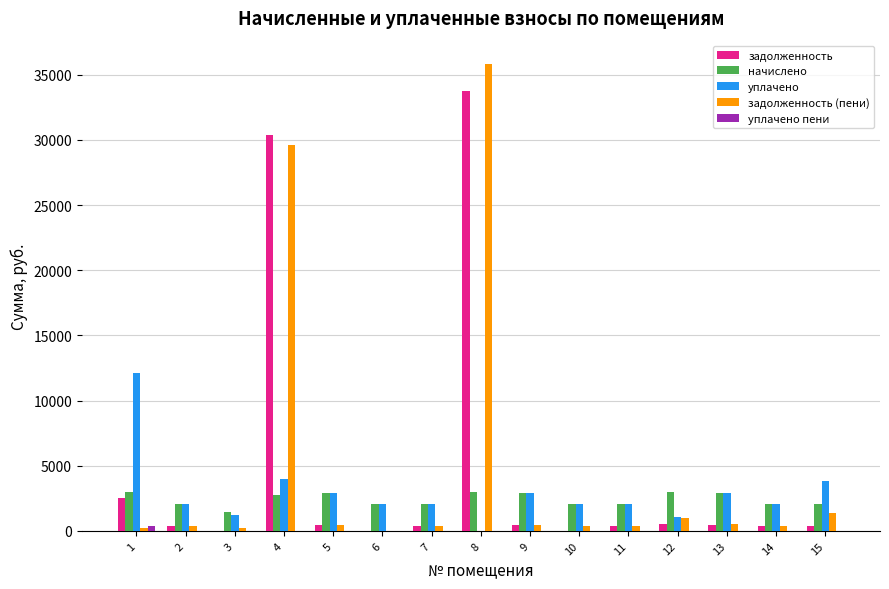

What is the highest value of the уплачено series?

12124.1